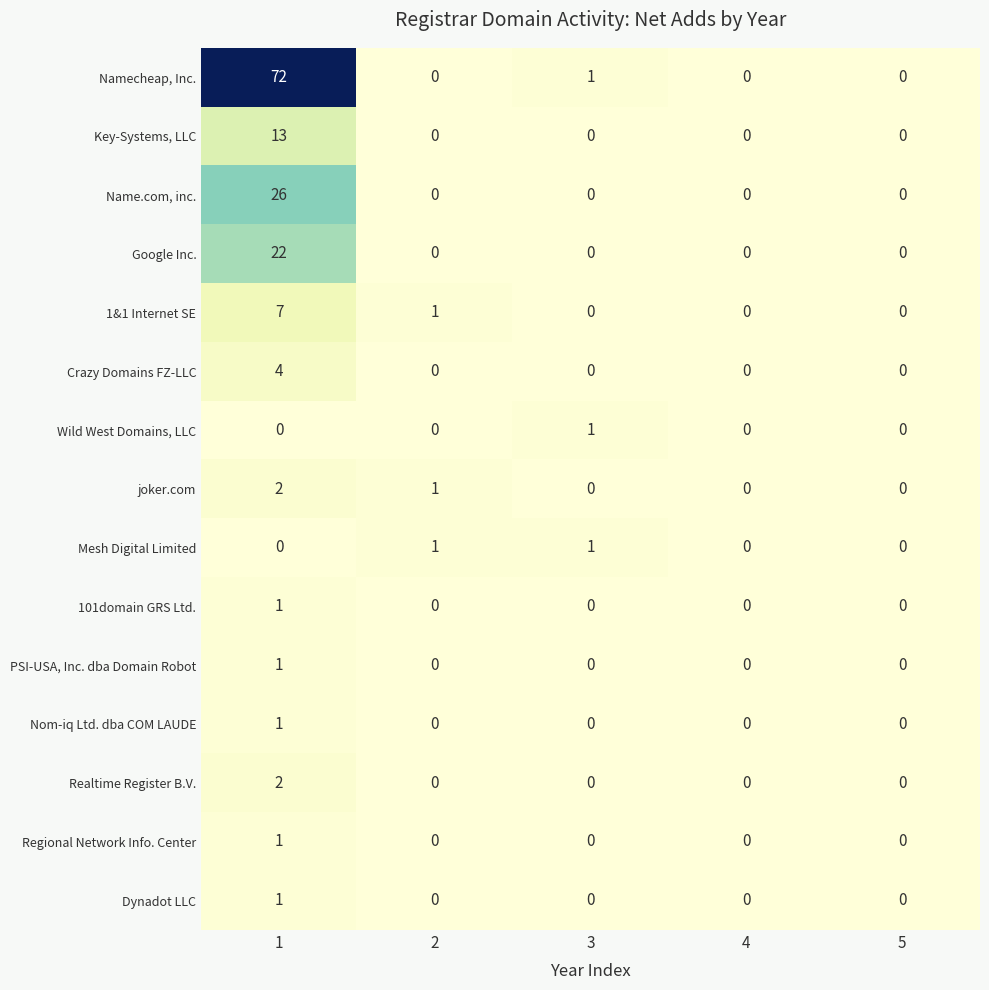

What is the sum of all joker.com values?

3